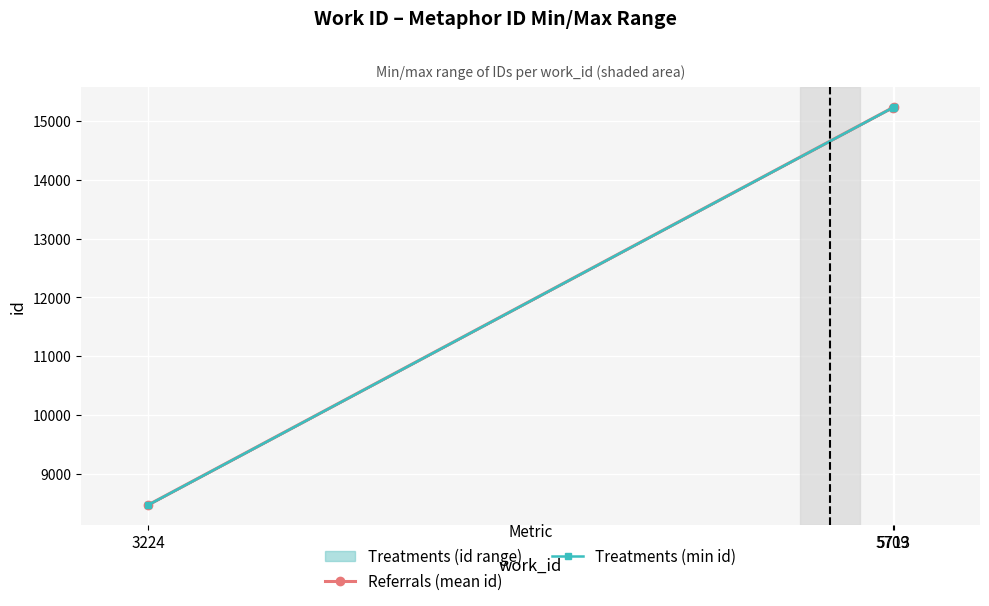

What is the sum of the Referrals (mean id) values at 5709 and 5713?

30475.5